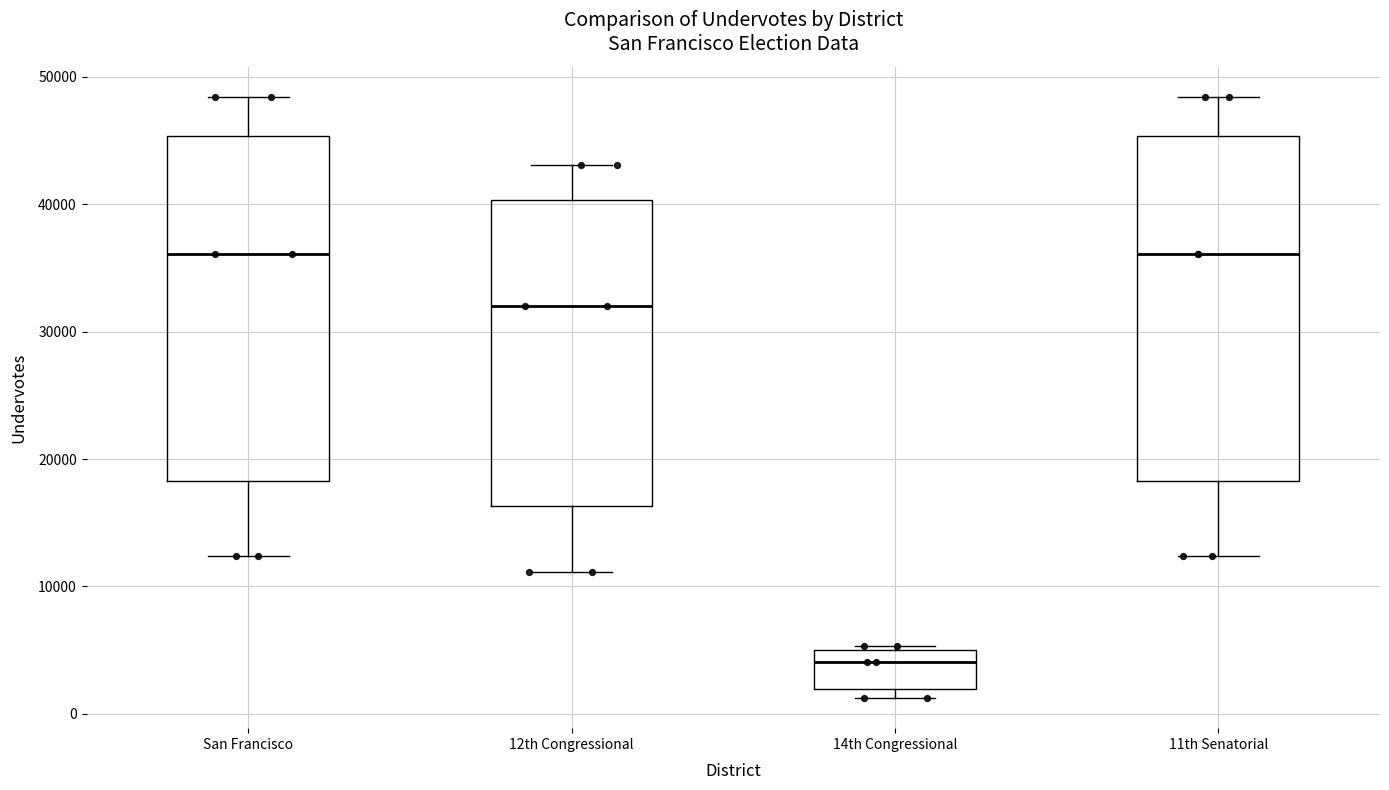

Reading left to right, transcribe this box plot: for each box, give where its median line is, the range the box spans, and where its two whiskers end, as read against the y-axis. The values are not printed on the chart, so give them approximately, as read against the axis.

San Francisco: median 36000, box 18000 to 45000, whiskers 12000 to 48000
12th Congressional: median 32000, box 16000 to 40000, whiskers 11000 to 43000
14th Congressional: median 4000, box 2000 to 5000, whiskers 1000 to 5000 (just above the box's upper edge)
11th Senatorial: median 36000, box 18000 to 45000, whiskers 12000 to 48000